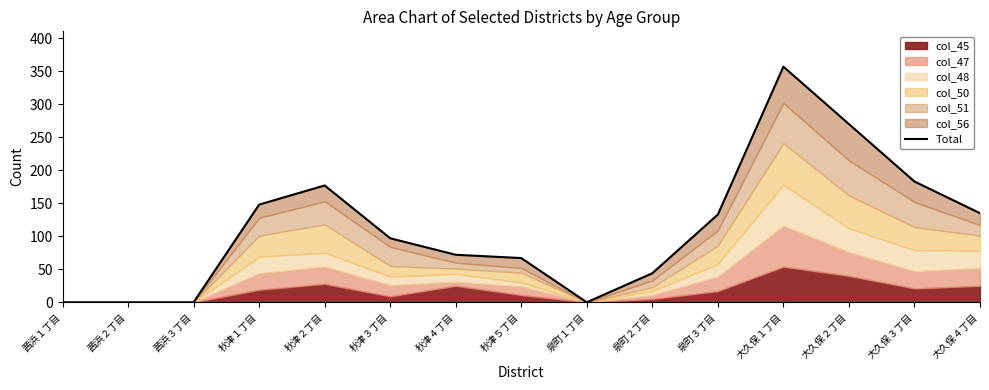

The value at 秋津４丁目 is 72. True or false?

True